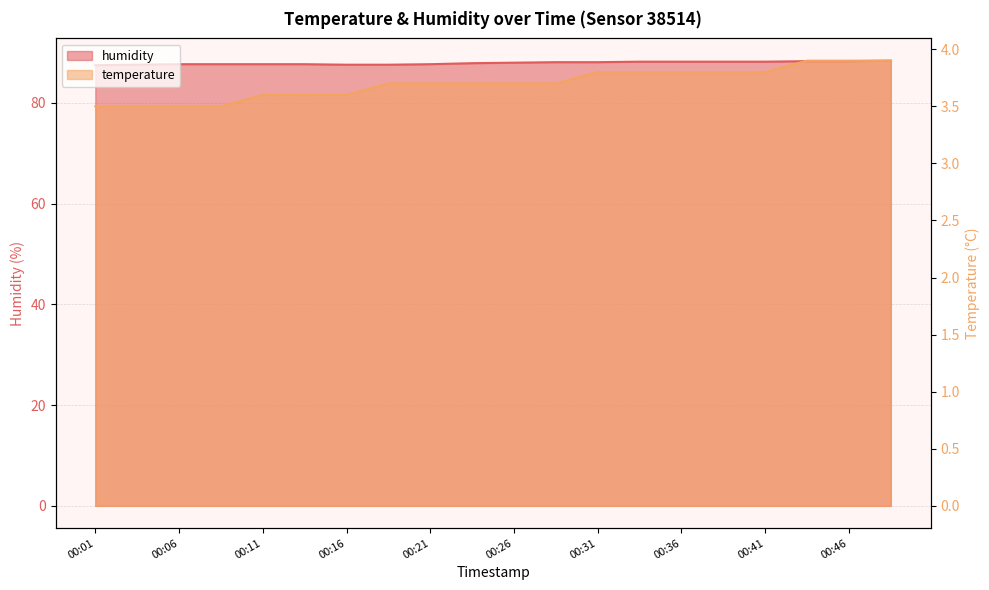

Rank the series at 00:41 from lowest to highest value.

temperature, humidity